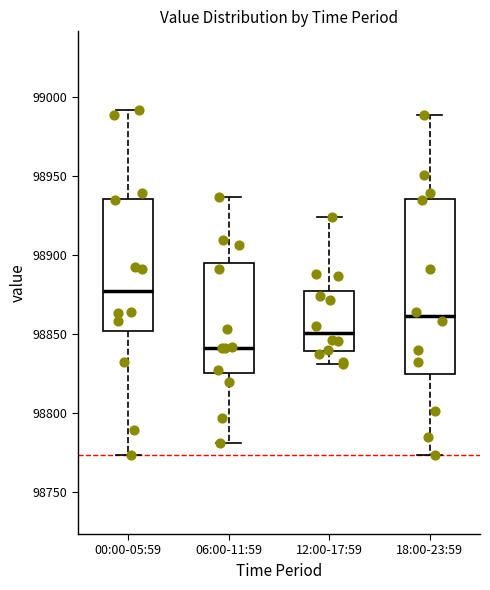

Reading left to right, transcribe this box plot: for each box, give where its median line is, the range the box spans, and where its two whiskers end, as read against the y-axis. The values are not printed on the chart, so give them approximately, as read against the axis.

00:00-05:59: median 98875, box 98850 to 98935, whiskers 98775 to 98990
06:00-11:59: median 98840, box 98825 to 98895, whiskers 98780 to 98935
12:00-17:59: median 98850, box 98840 to 98875, whiskers 98830 to 98925
18:00-23:59: median 98860, box 98825 to 98935, whiskers 98775 to 98990